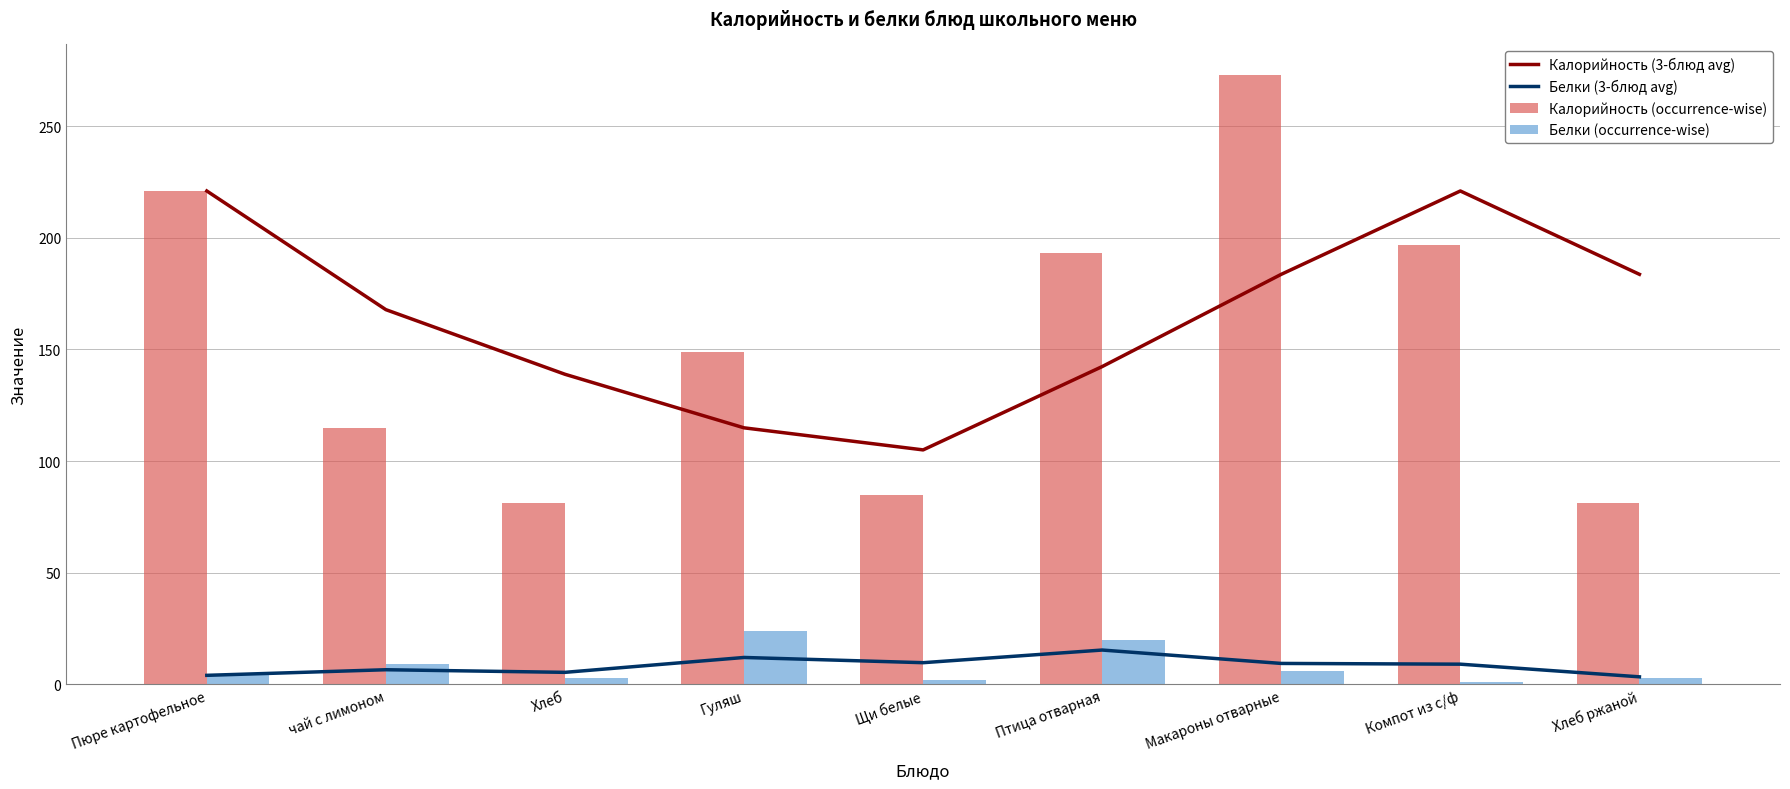

Reading right to left, extract all data points from this chart.

Калорийность (3-блюд avg): 183.7	221.0	183.7	142.3	105.0	114.9	138.9	167.8	221.0
Белки (3-блюд avg): 3.3	9.0	9.3	15.3	9.7	12.0	5.3	6.5	4.0
Калорийность (occurrence-wise): 81.0	197.0	273.0	193.0	85.0	149.0	81.0	114.7	221.0
Белки (occurrence-wise): 3.0	1.0	6.0	20.0	2.0	24.0	3.0	9.0	4.0